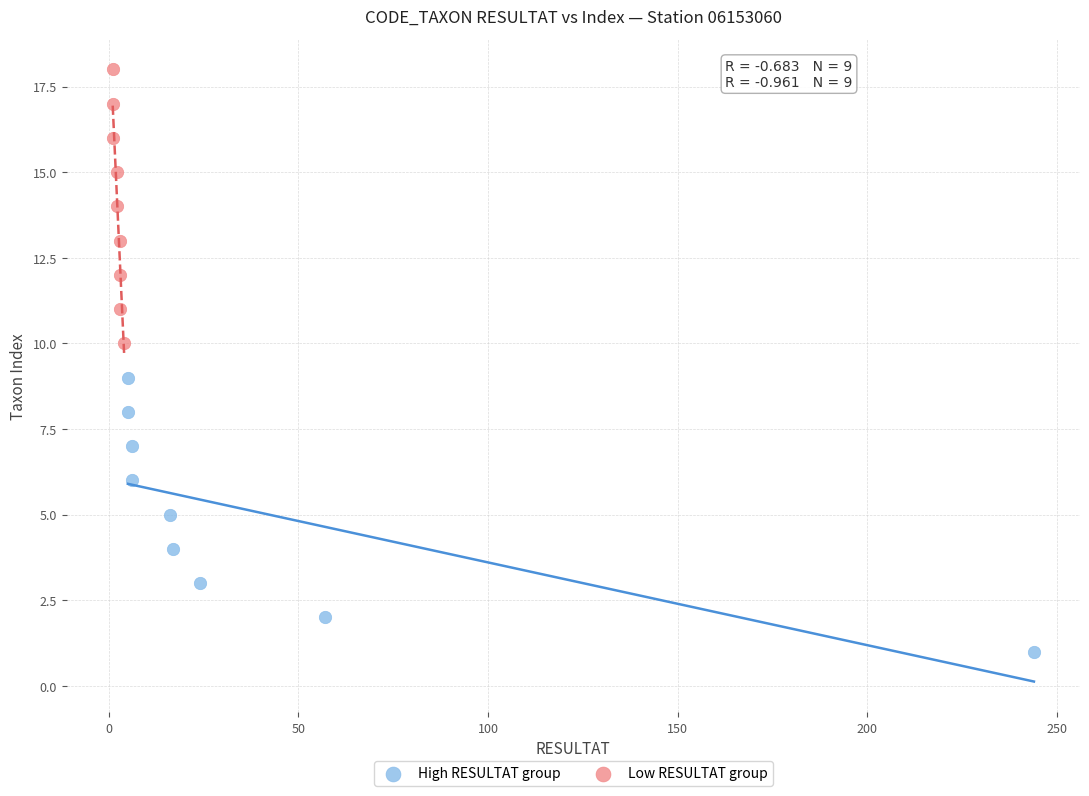

Which series reaches the minimum Y coordinate?

High RESULTAT group